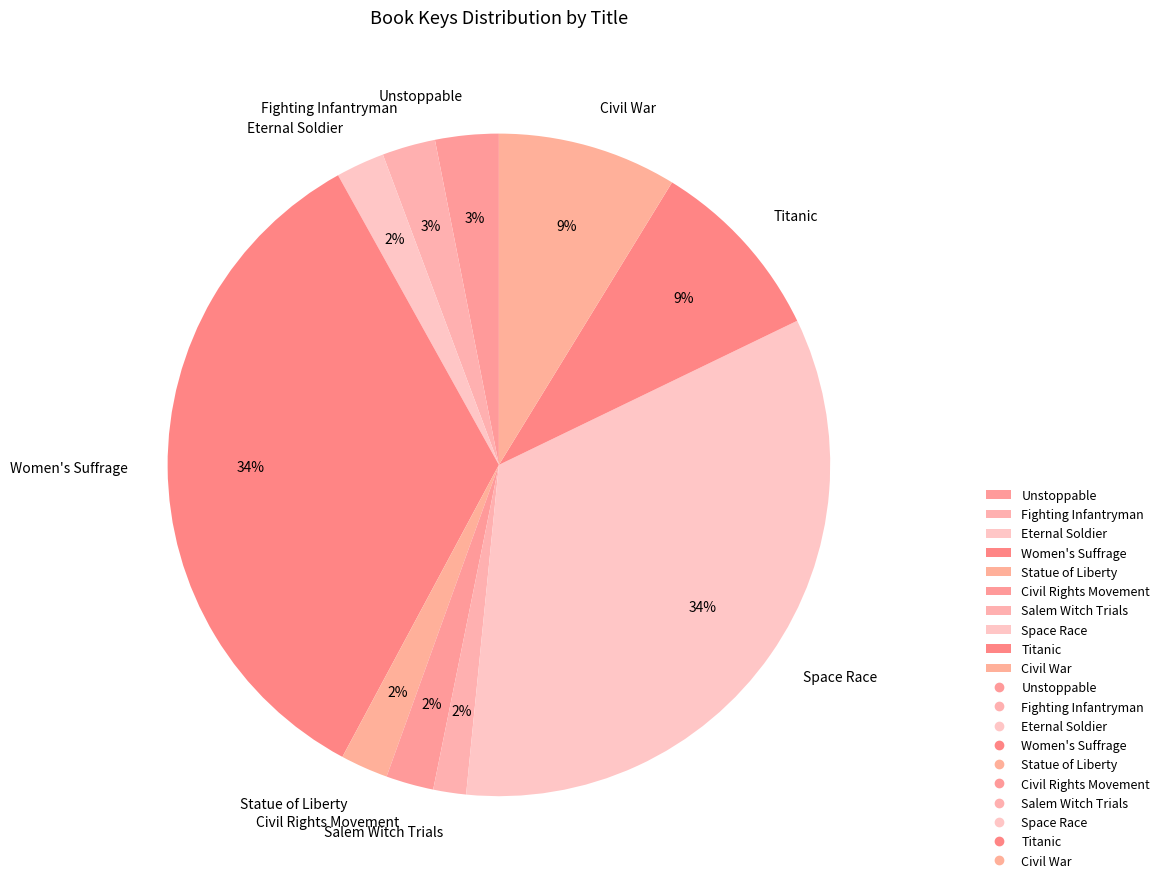

Combined, do Women's Suffrage and Unstoppable account for over 50%?

No